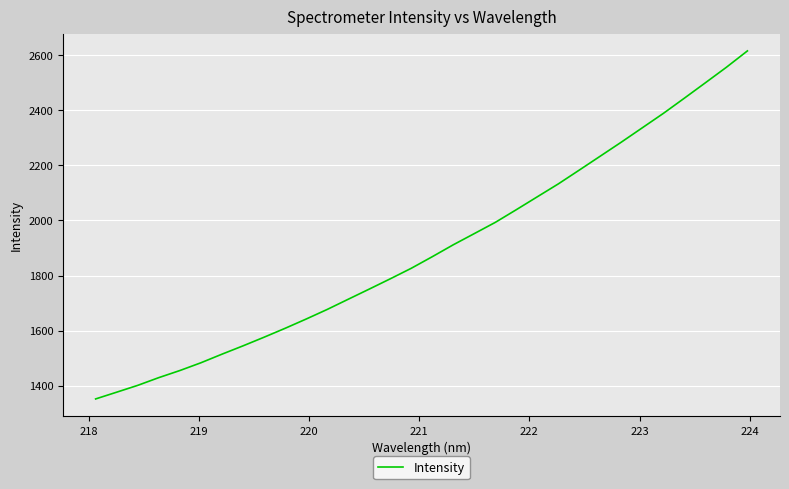

What is the smallest value displayed?

1352.0